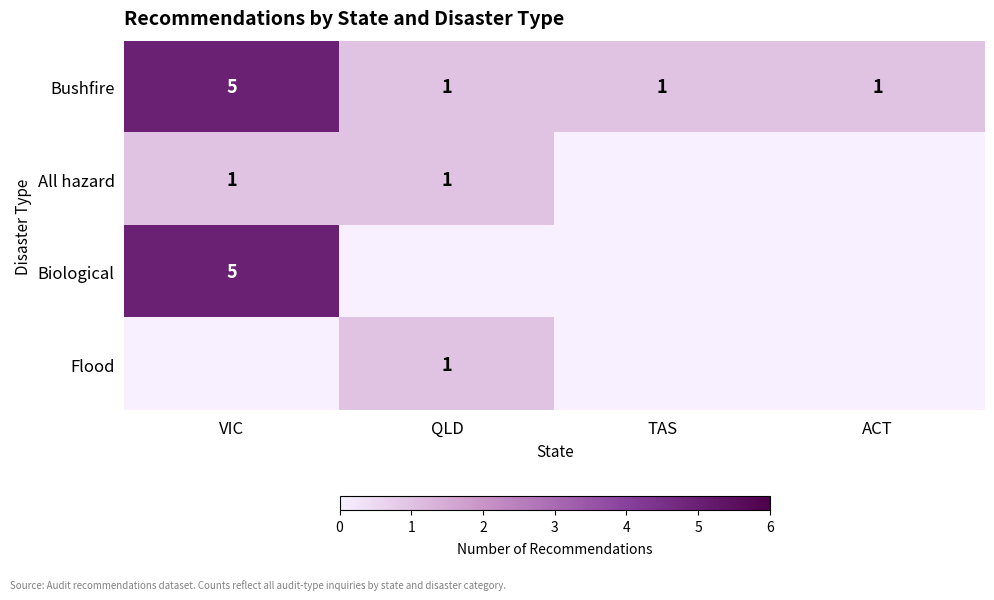

What is the difference between the Bushfire values at VIC and ACT?

4